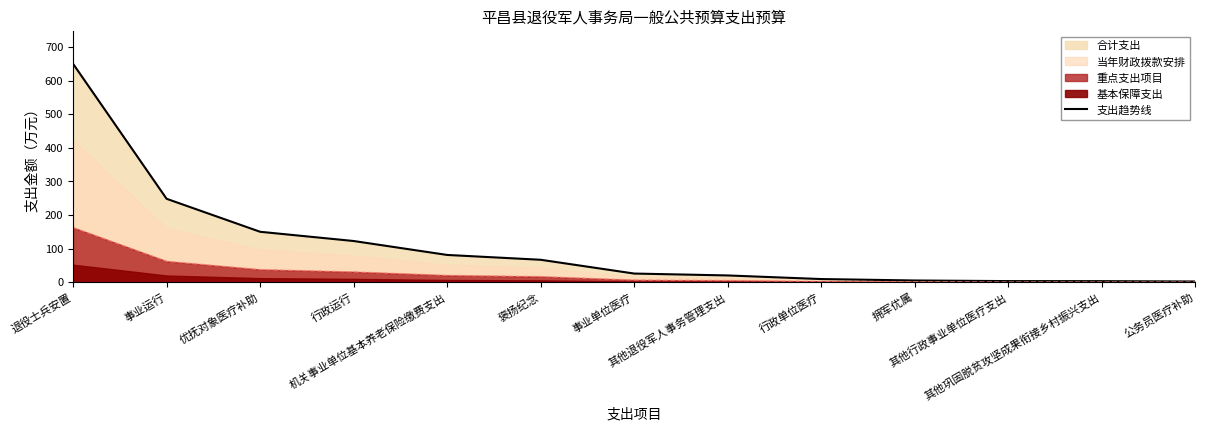

Rank the categories by value from highest to lowest.

退役士兵安置, 事业运行, 优抚对象医疗补助, 行政运行, 机关事业单位基本养老保险缴费支出, 褒扬纪念, 事业单位医疗, 其他退役军人事务管理支出, 行政单位医疗, 拥军优属, 其他行政事业单位医疗支出, 其他巩固脱贫攻坚成果衔接乡村振兴支出, 公务员医疗补助